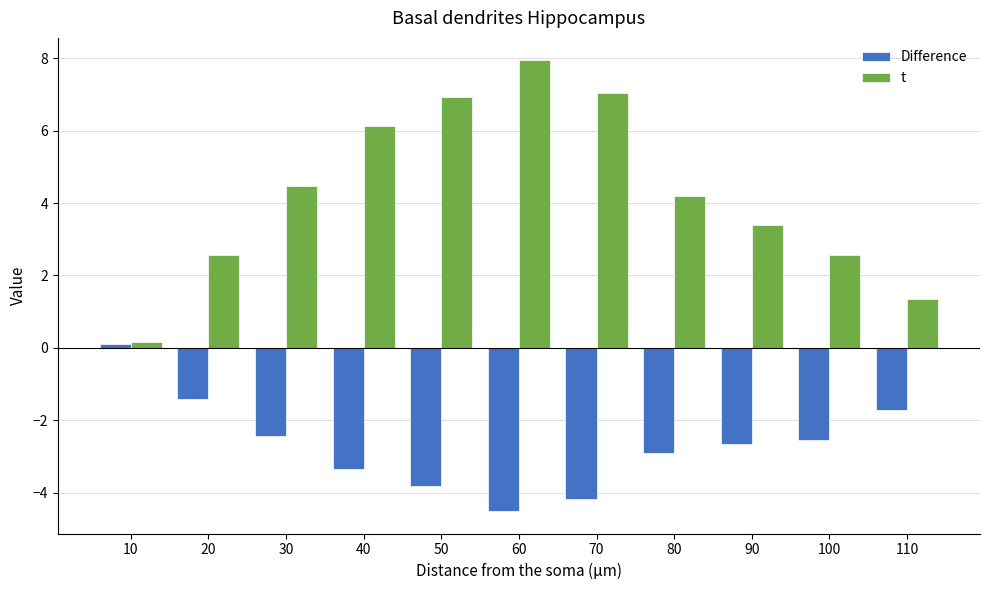

Read the Difference value at 100.

-2.5